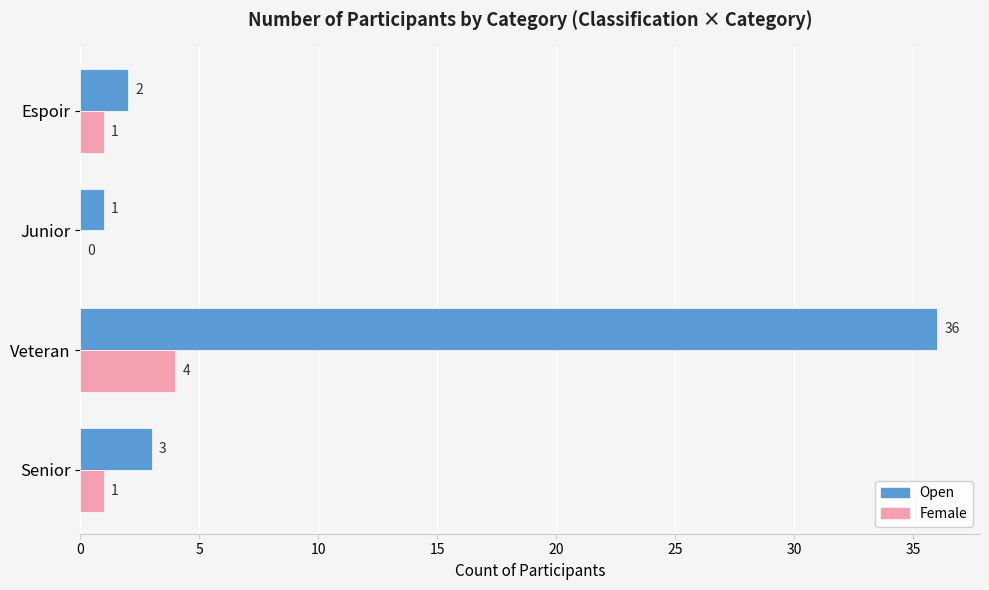

Between Senior and Junior, which series saw the biggest shift?

Open